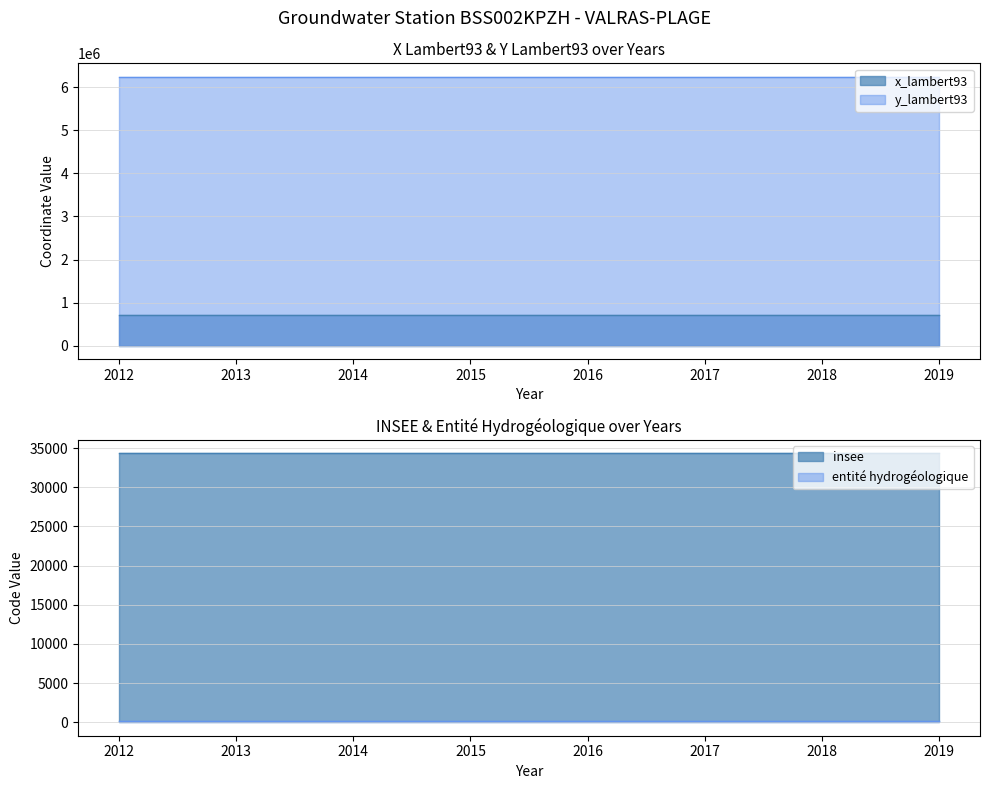

Rank the series by their maximum value, from highest to lowest.

y_lambert93, x_lambert93, insee, entite_hydrogeologique